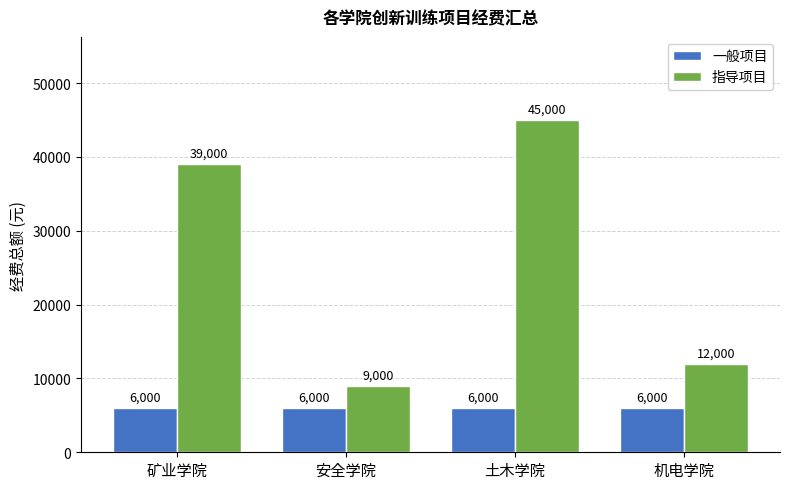

At 安全学院, list the series in order from smallest to largest.

一般项目, 指导项目